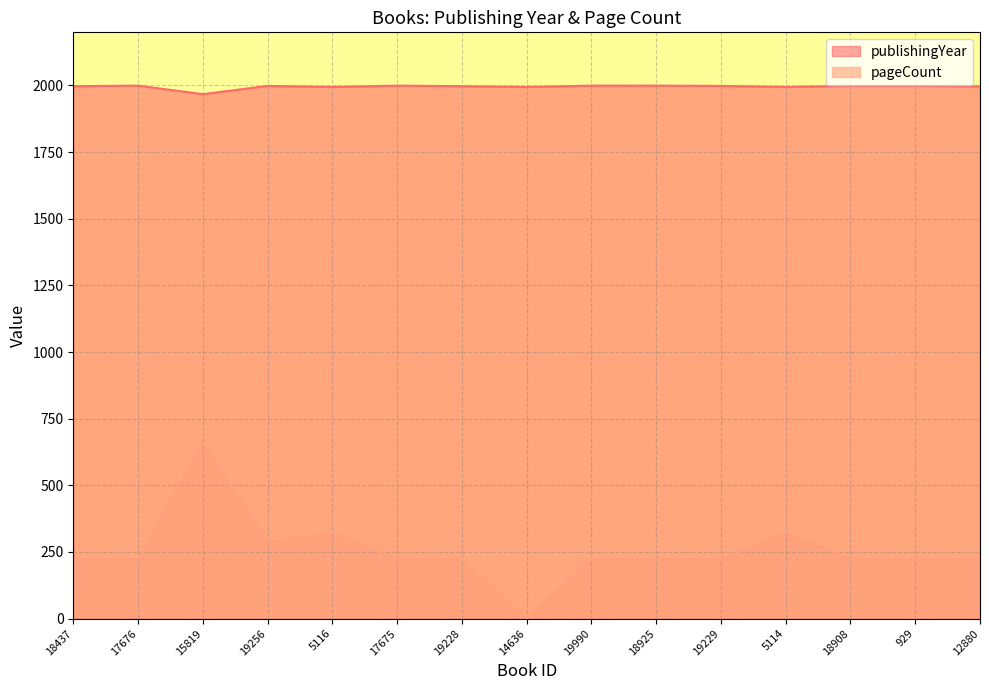

The value of publishingYear at 5116 is 3316. True or false?

False